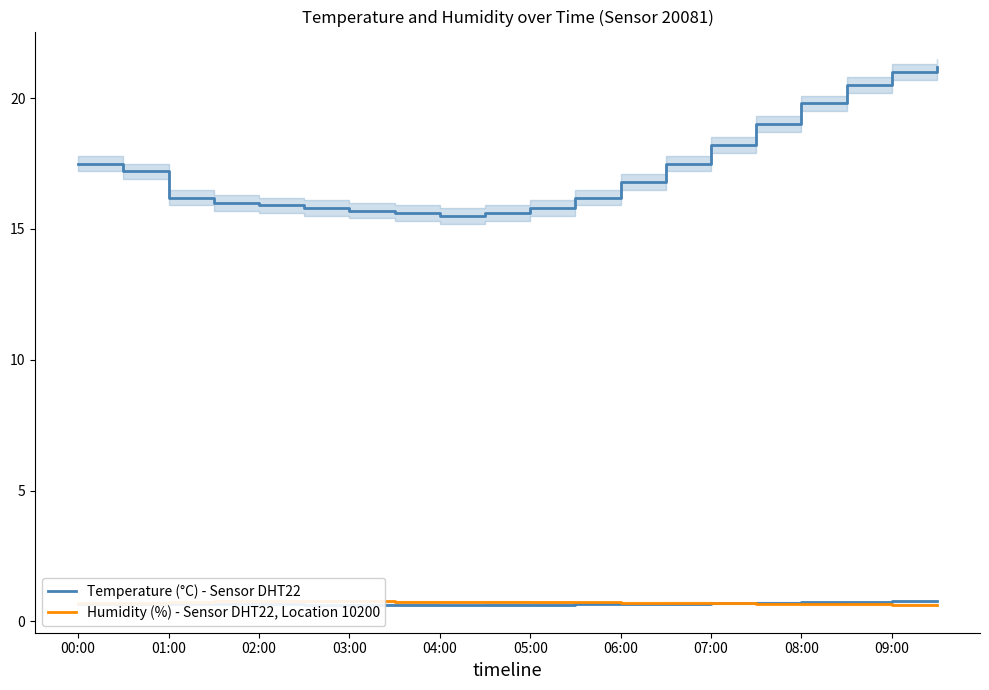

What is the sum of all Humidity (%) - Sensor DHT22, Location 10200 values?

14.2